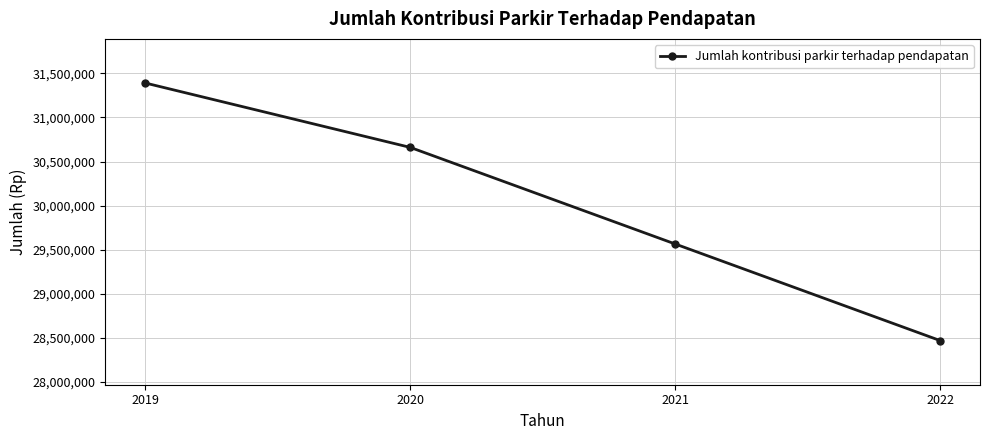

What is the difference between the values at 2021 and 2022?

1095000